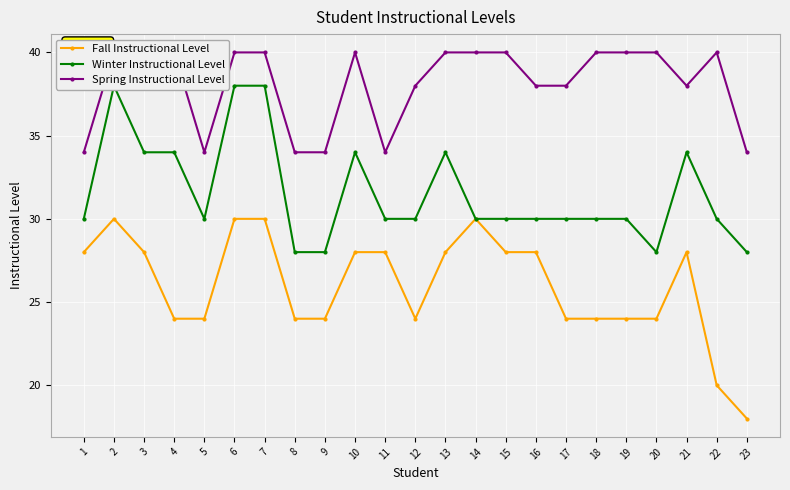

True or false: Spring Instructional Level and Fall Instructional Level intersect in this chart.

False